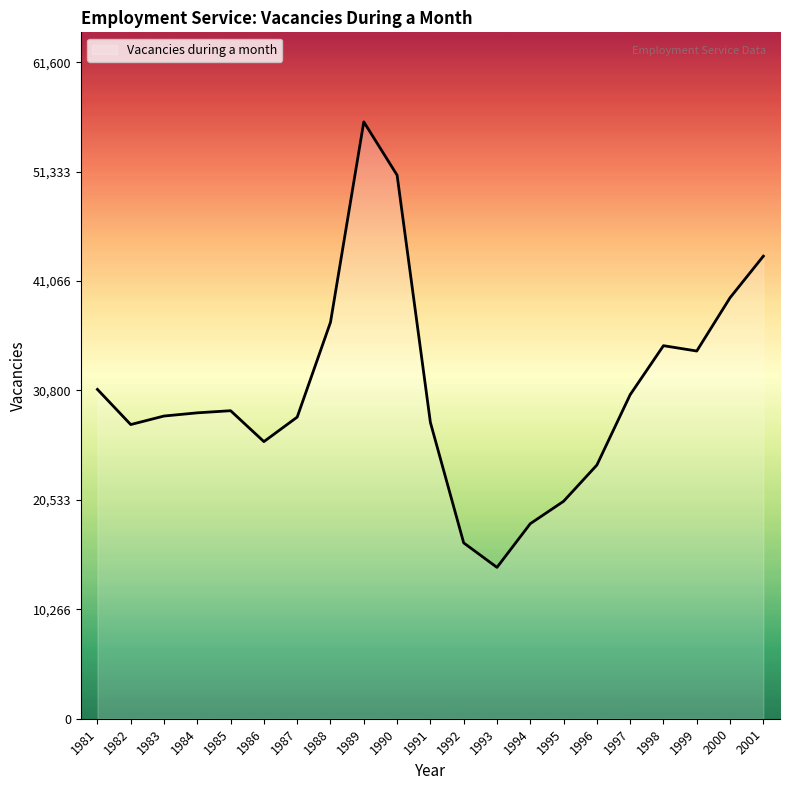

How many lines are shown in the chart?

1